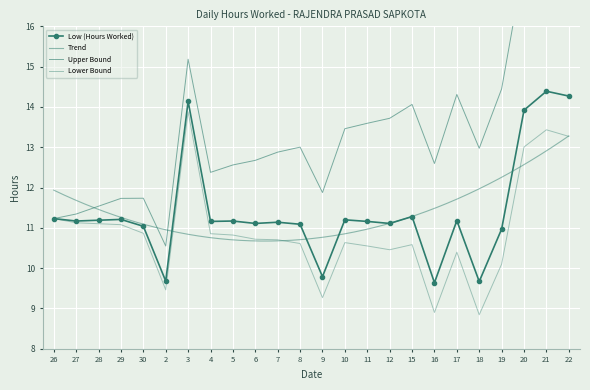

Reading right to left, transcribe all the data shown in this chart.

14.3	14.4	13.9	11.0	9.7	11.2	9.6	11.3	11.1	11.2	11.2	9.8	11.1	11.1	11.1	11.2	11.2	14.1	9.7	11.0	11.2	11.2	11.2	11.2